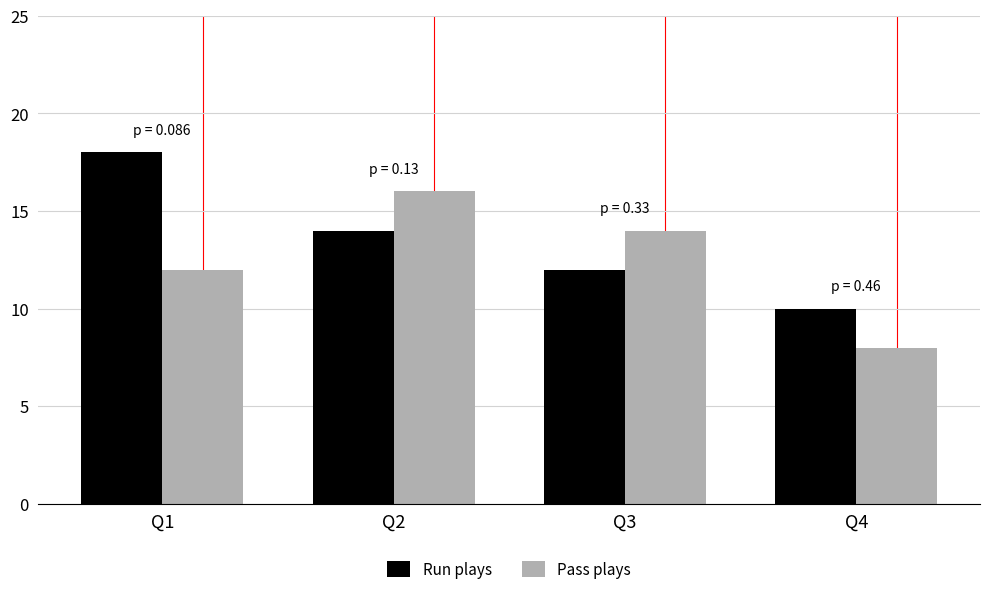

What is the approximate value of Run plays at Q2?

14